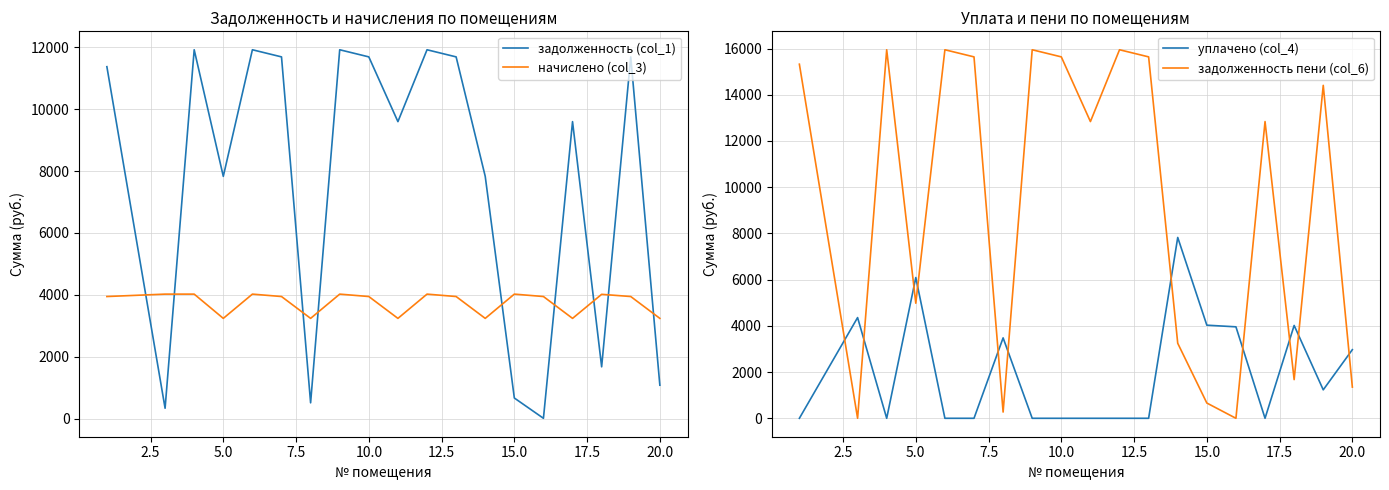

Reading left to right, what are all the values shown in this chart?

задолженность (col_1): 11376.1	334.6	11923.2	7831.1	11923.2	11692.8	510.1	11923.2	11692.8	9600.0	11923.2	11692.8	7831.1	665.7	10.2	9600.0	1674.0	11692.8	1079.7
начислено (col_3): 3946.3	4024.1	4024.1	3240.0	4024.1	3946.3	3240.0	4024.1	3946.3	3240.0	4024.1	3946.3	3240.0	4024.1	3946.3	3240.0	4017.6	3946.3	3240.0
уплачено (col_4): 0.0	4357.9	0.0	6091.4	0.0	0.0	3480.1	0.0	0.0	0.0	0.0	0.0	7825.0	4029.0	3958.0	0.0	4017.6	1232.0	2969.7
задолженность пени (col_6): 15322.4	0.8	15947.3	4979.7	15947.3	15639.1	270.0	15947.3	15639.1	12840.0	15947.3	15639.1	3246.1	660.8	0.0	12840.0	1674.0	14407.1	1350.0